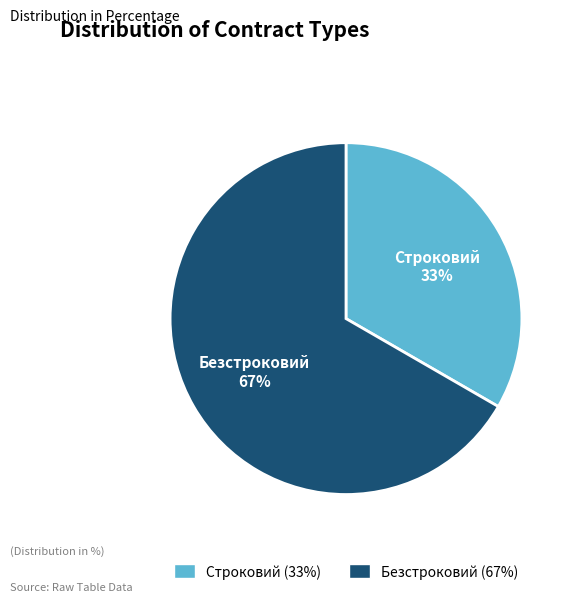

Is the sum of Строковий (33%) and Безстроковий (67%) greater than half?

Yes